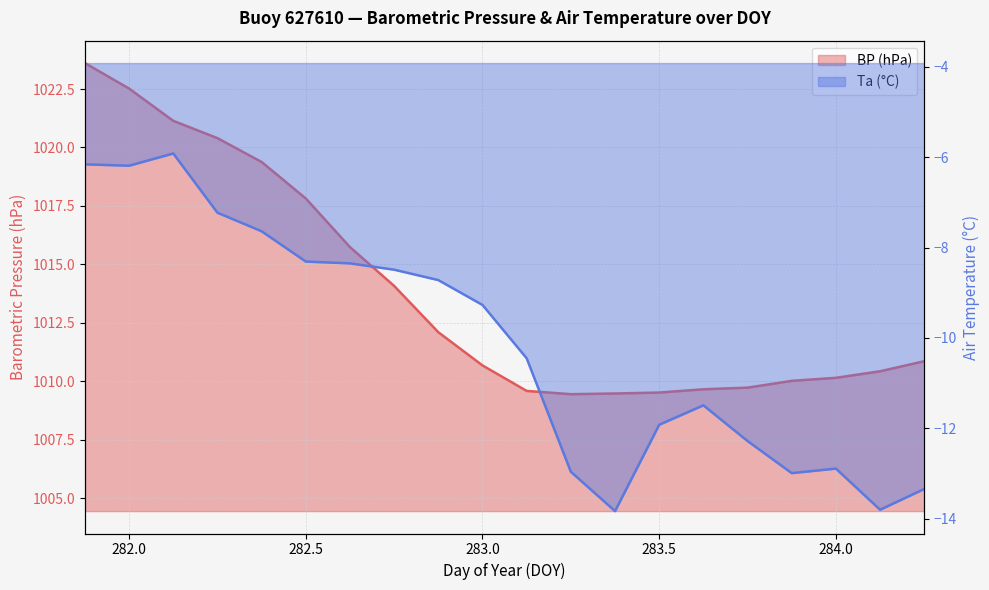

Reading left to right, list all the values displayed in this chart.

BP: 1023.6	1022.5	1021.1	1020.4	1019.4	1017.8	1015.7	1014.1	1012.1	1010.7	1009.6	1009.5	1009.5	1009.5	1009.7	1009.7	1010.0	1010.1	1010.4	1010.9
Ta: -6.2	-6.2	-5.9	-7.2	-7.6	-8.3	-8.3	-8.5	-8.7	-9.3	-10.4	-13.0	-13.8	-11.9	-11.5	-12.3	-13.0	-12.9	-13.8	-13.3